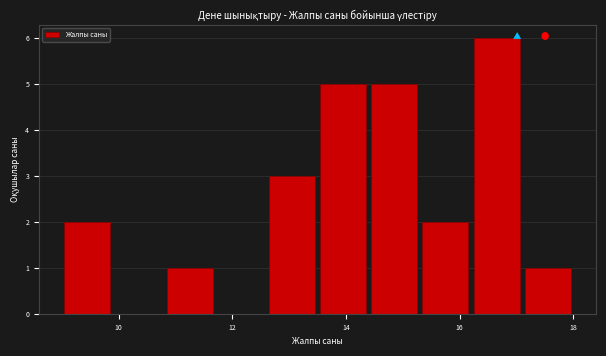

How tall is the bar that spans 12.6 to 13.5 on the x-axis? Neither the bar edges nor the heights are printed on the chart, so give them approximately, as read against the axes.

3